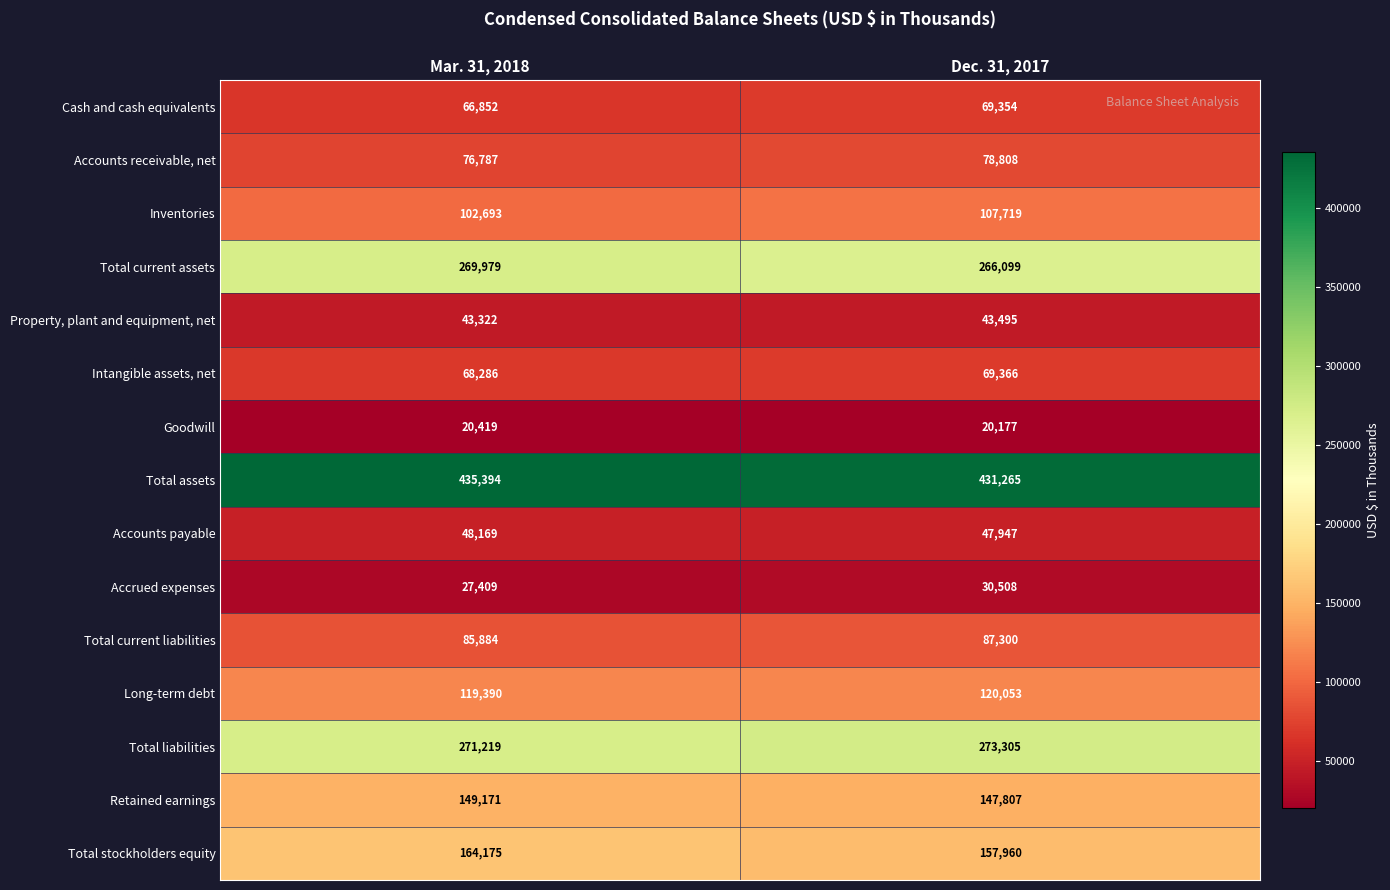

At which label does Property, plant and equipment, net reach its peak?

Dec. 31, 2017